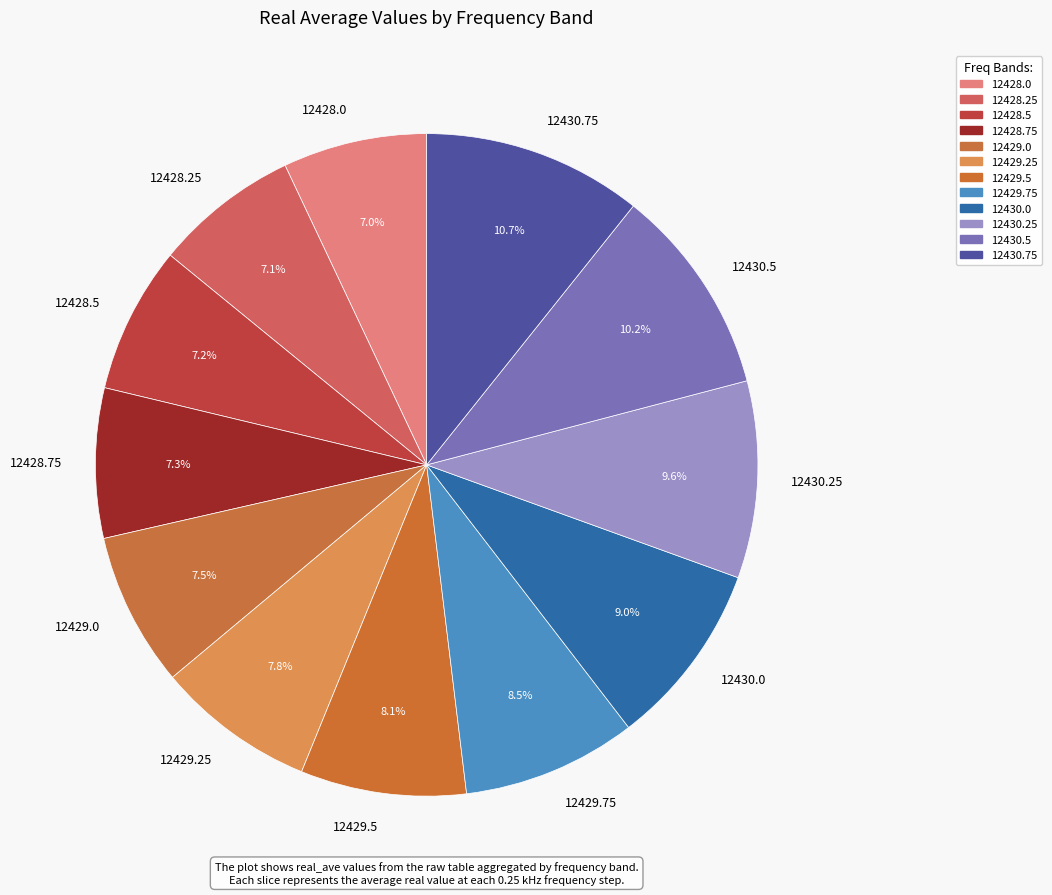

Is there any slice that represents more than half of the pie?

No